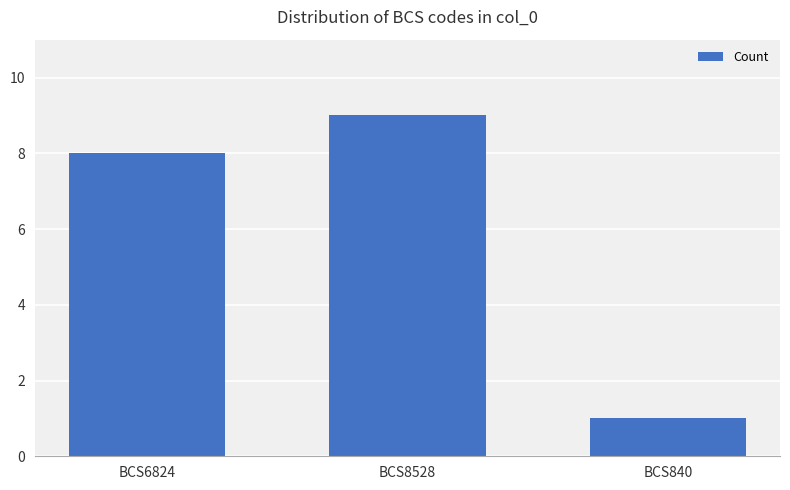

What is the difference between the values at BCS6824 and BCS840?

7